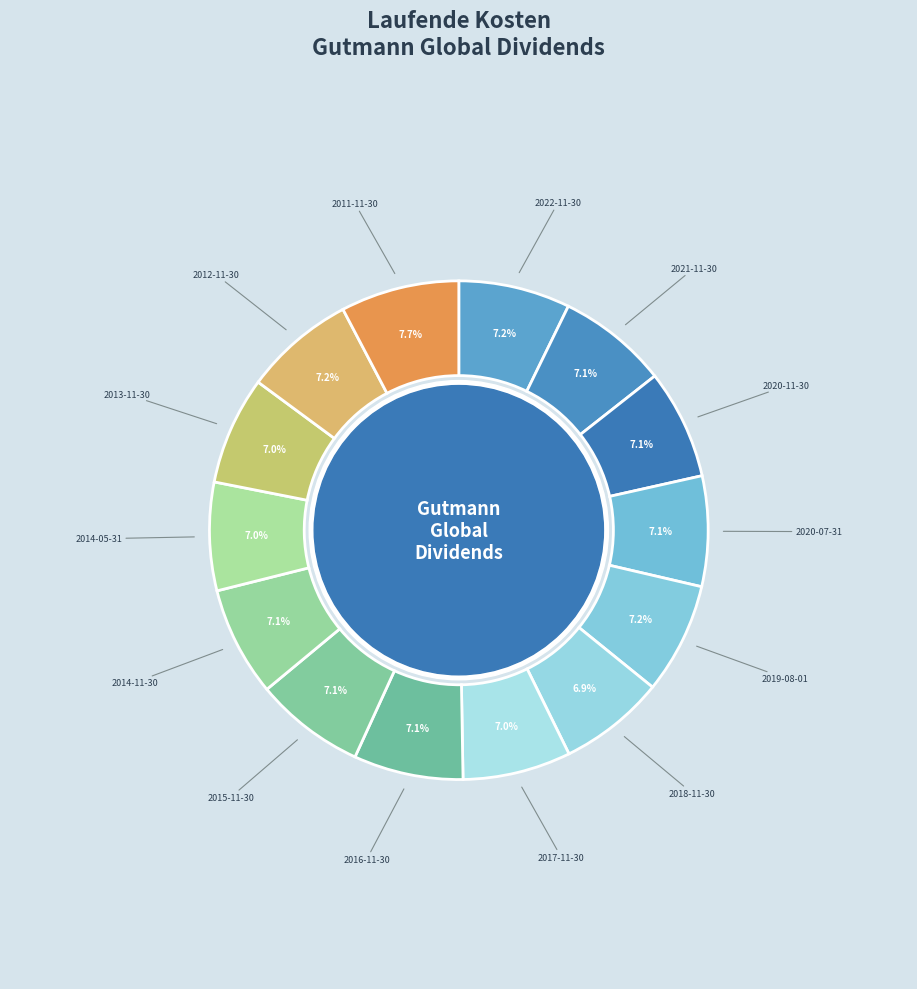

How many slices are in this pie chart?

14